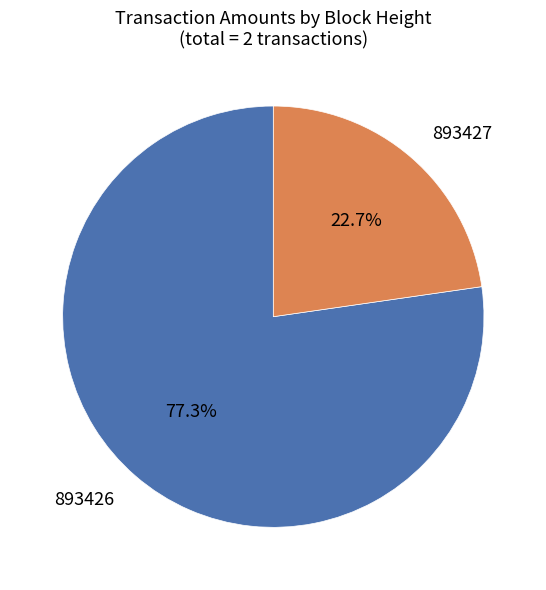

Is it true that 893427 is 23% of the pie?

True